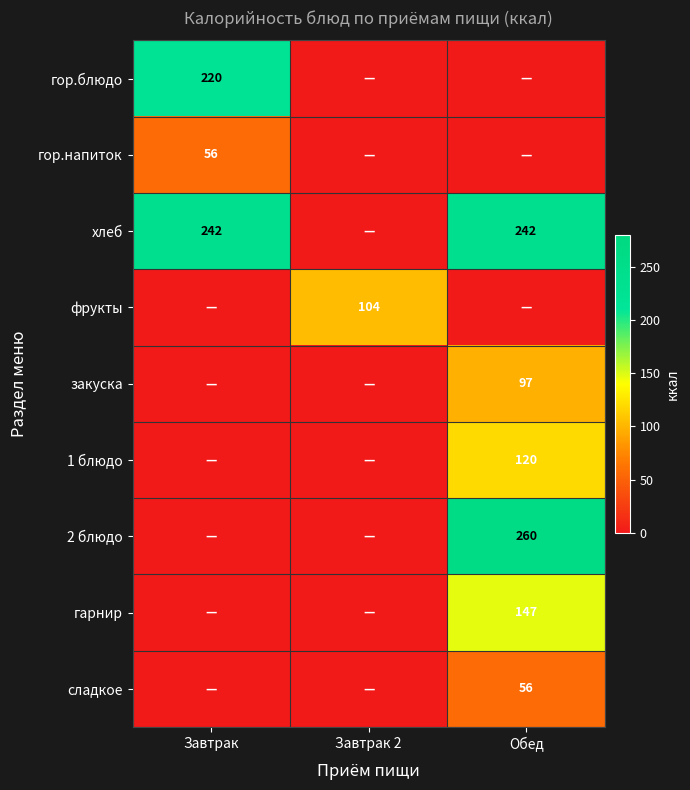

True or false: гор.блюдо has a value of 145 at Завтрак.

False